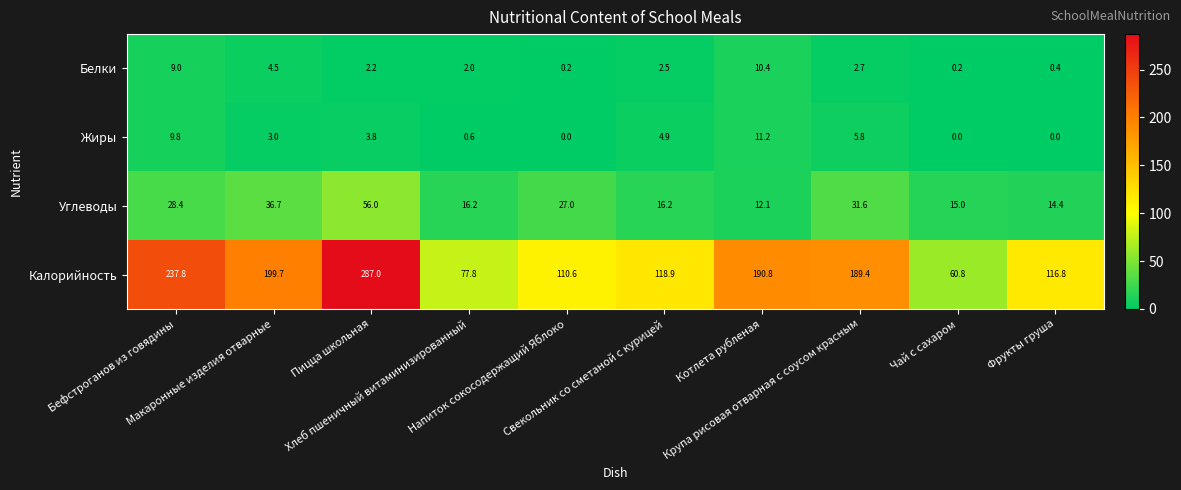

Which series has the largest total across all categories?

Калорийность